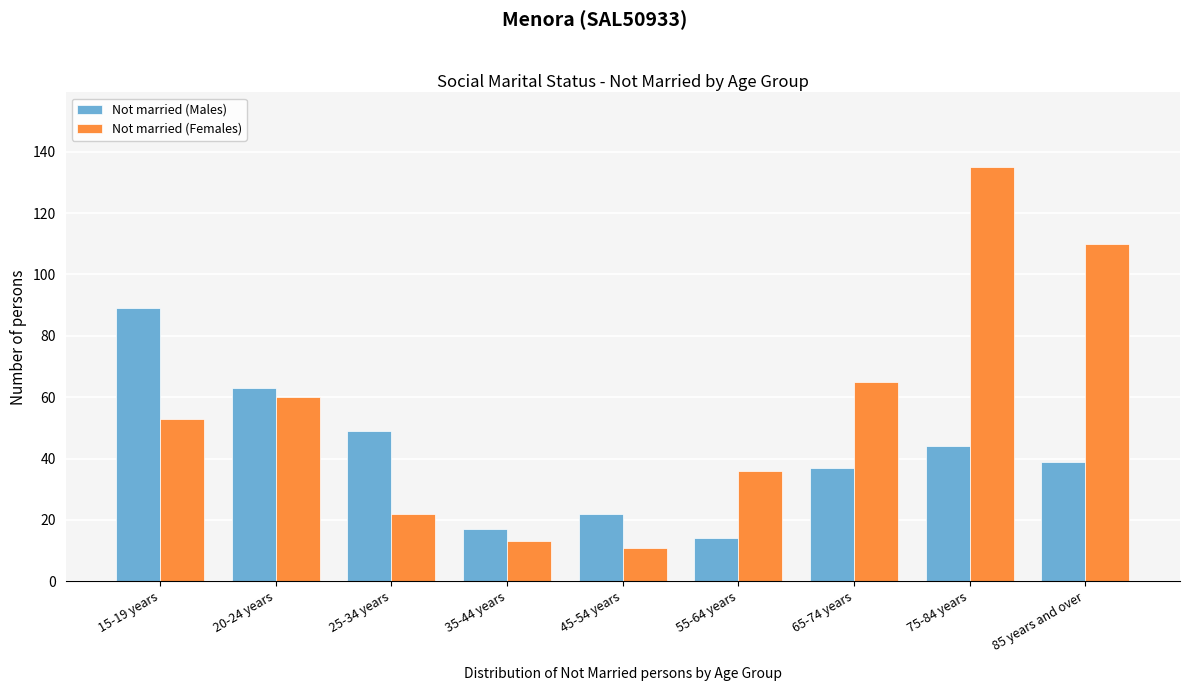

Reading left to right, what are all the values shown in this chart?

Not married (Males): 89	63	49	17	22	14	37	44	39
Not married (Females): 53	60	22	13	11	36	65	135	110